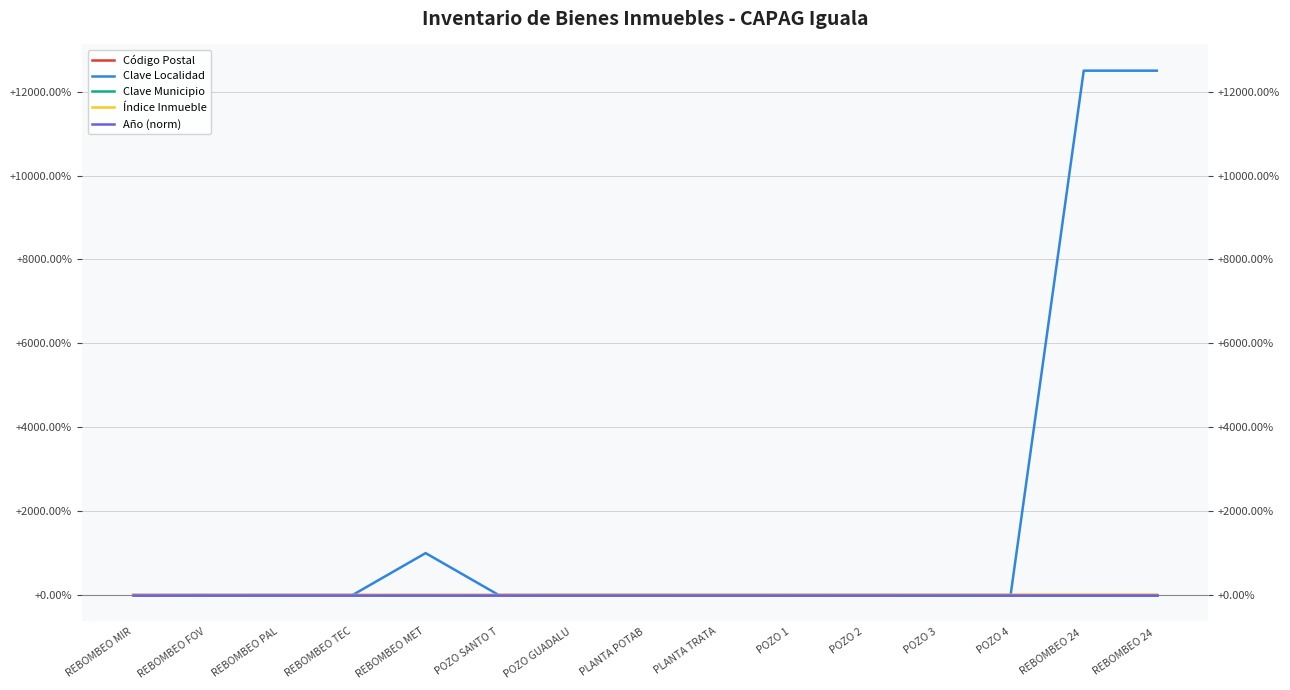

What are all the series names shown in the legend?

Código Postal, Clave Localidad, Clave Municipio, Índice Inmueble, Año (norm)